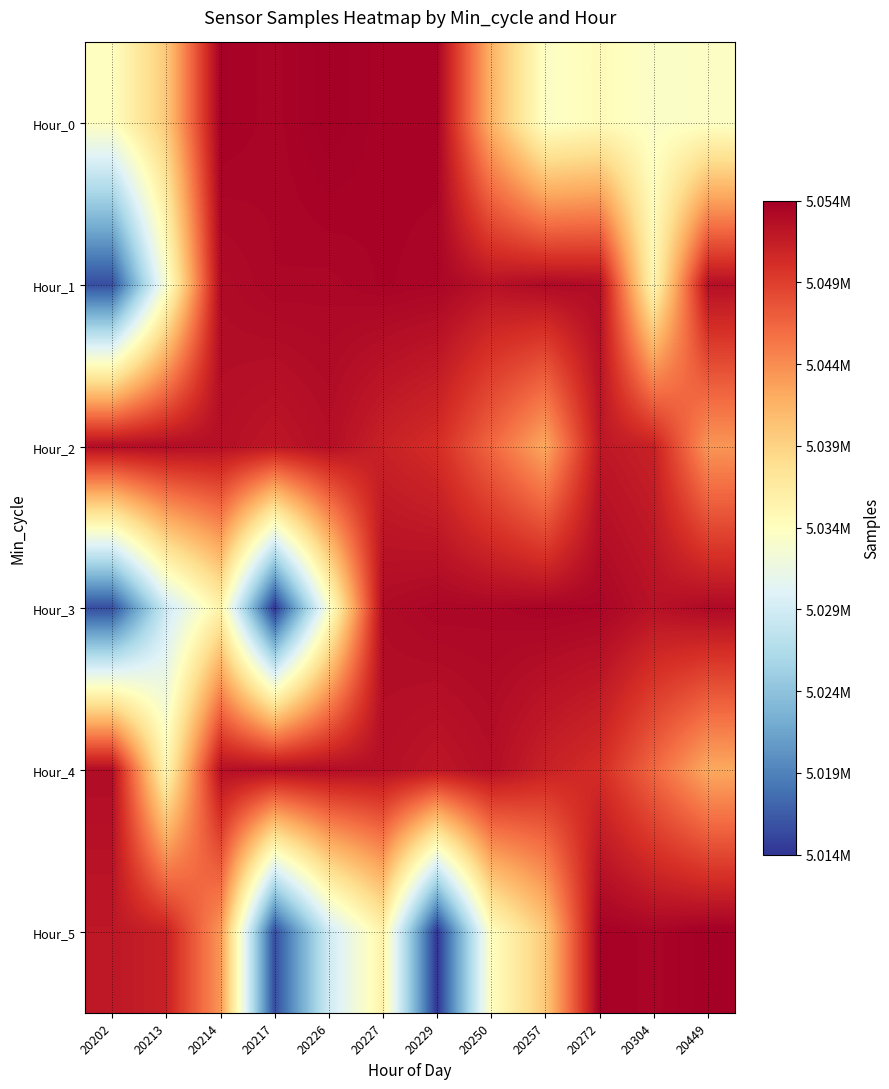

How many data points does each series have?

12